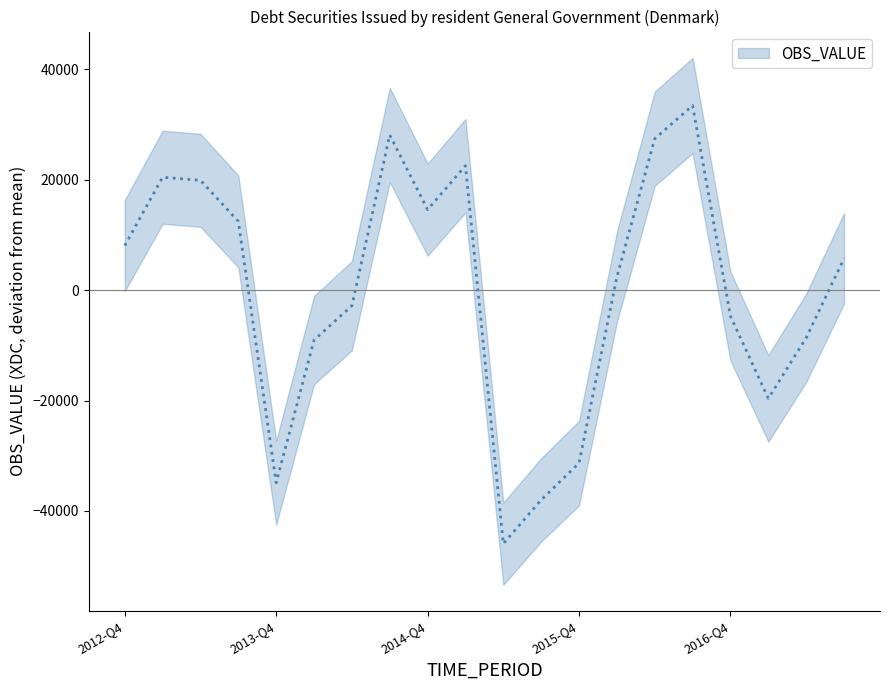

Reading left to right, transcribe all the data shown in this chart.

8061.2	20435.2	19893.2	12446.2	-34883.8	-9053.8	-2829.8	28101.2	14573.2	22533.2	-45946.8	-38001.8	-31336.8	2392.2	27426.2	33436.2	-4721.8	-19614.8	-8650.8	5743.2